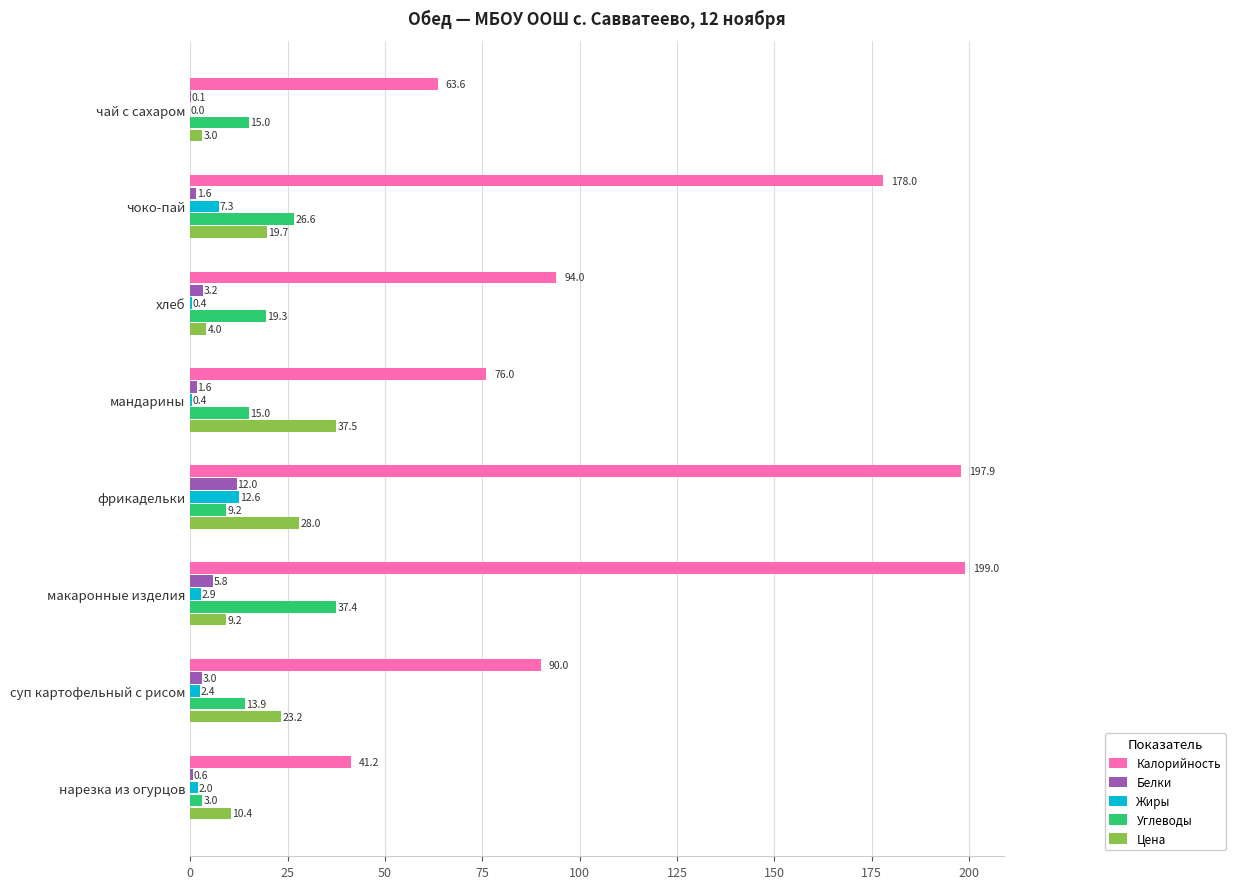

What are all the series names shown in the legend?

Калорийность, Белки, Жиры, Углеводы, Цена